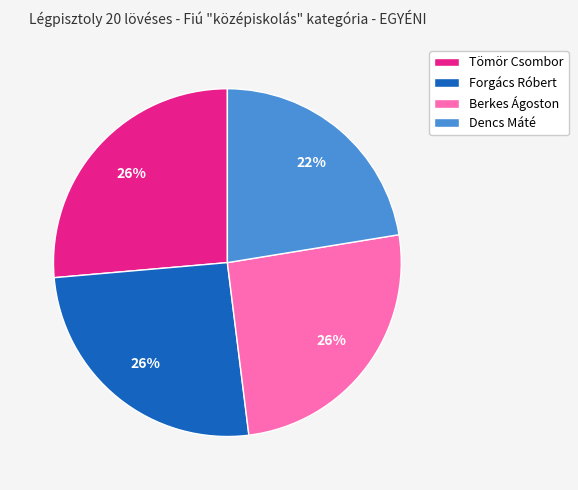

How many segments does this pie chart have?

4